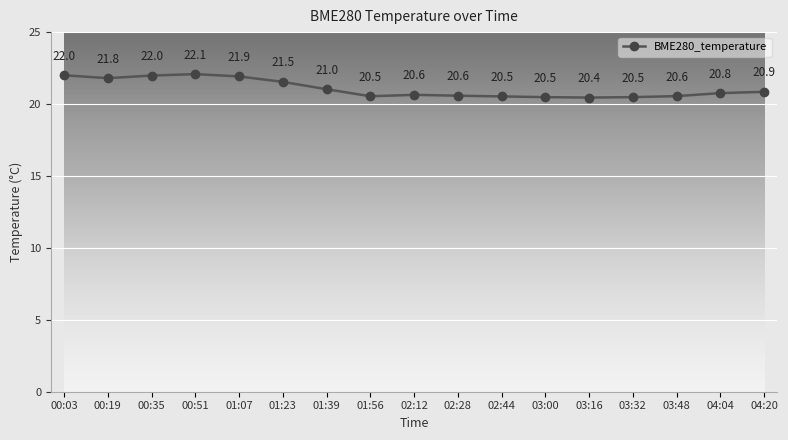

What is the label of the 16th point from the left?

04:04